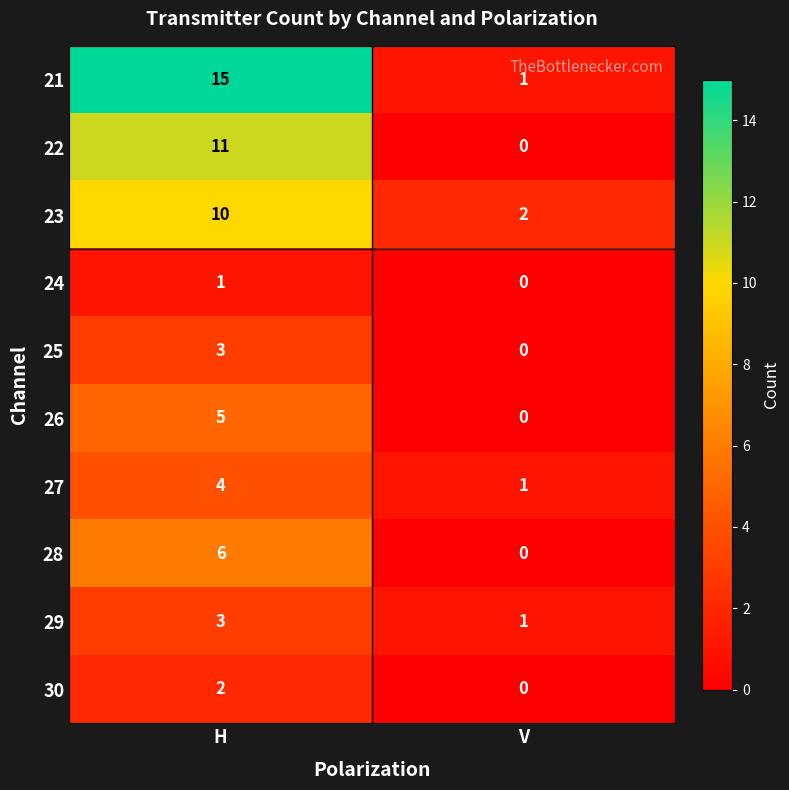

What is the difference between the 22 values at V and H?

11